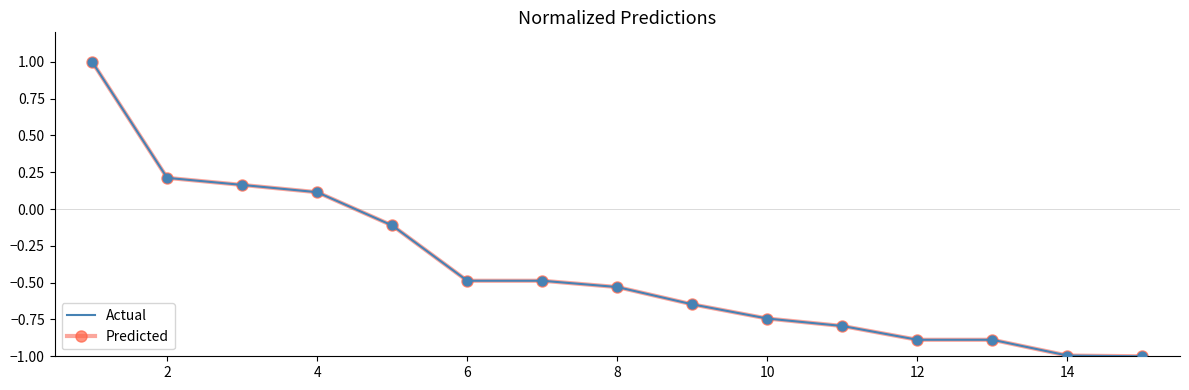

At how many categories does at least one series exceed 0?

4